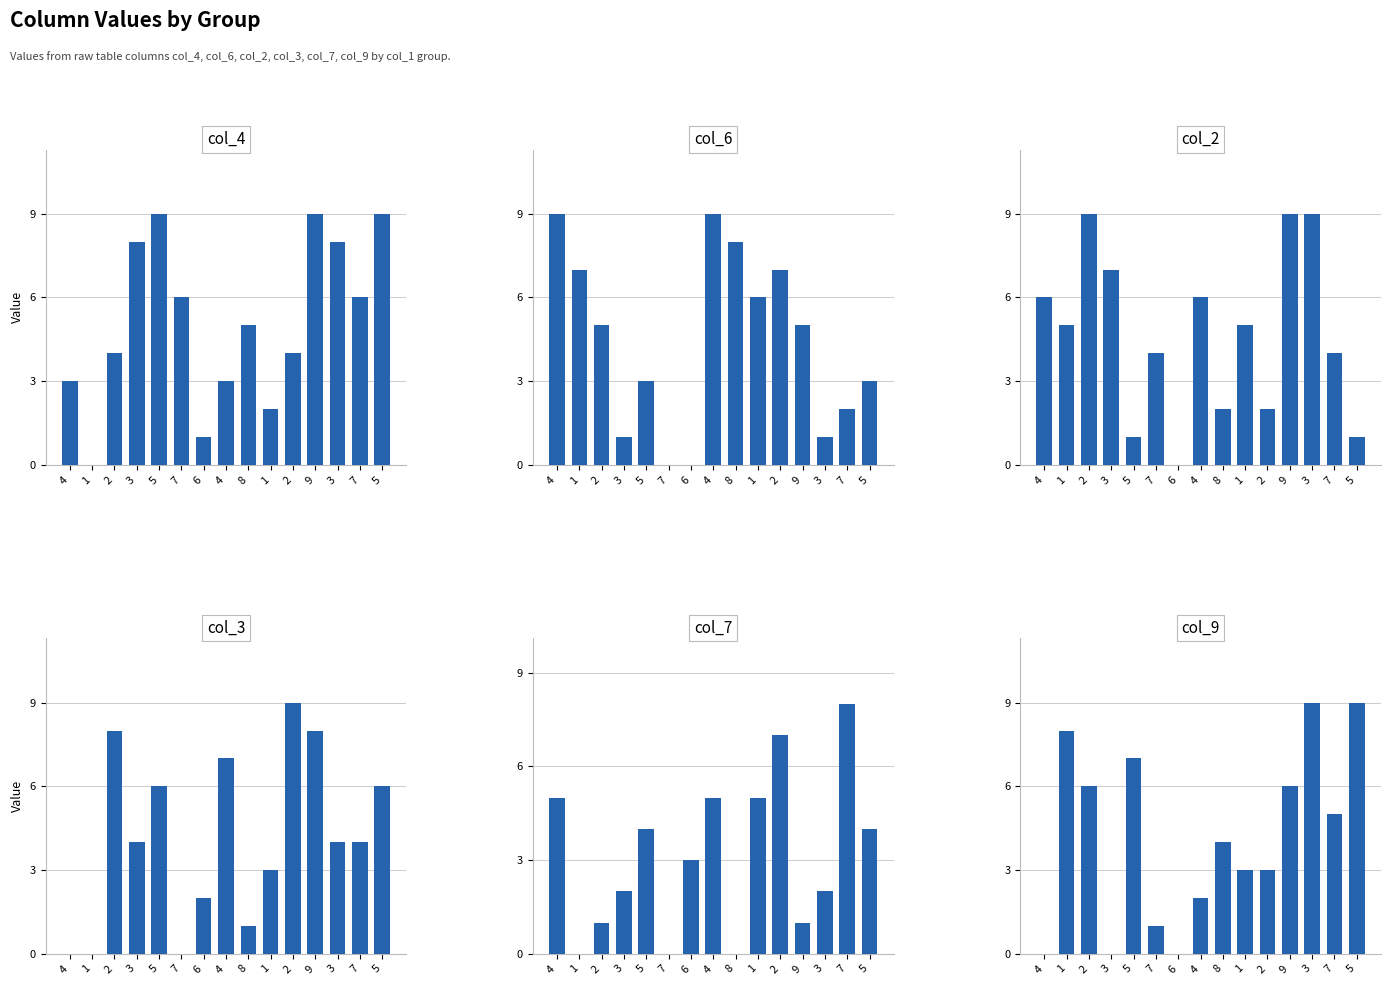

What is the spread (max minus min) of values at 2?

8